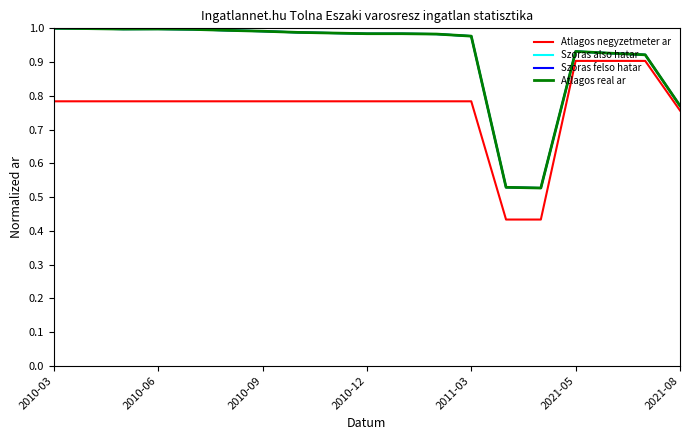

At which category is the sum across all series the highest?

2010-03